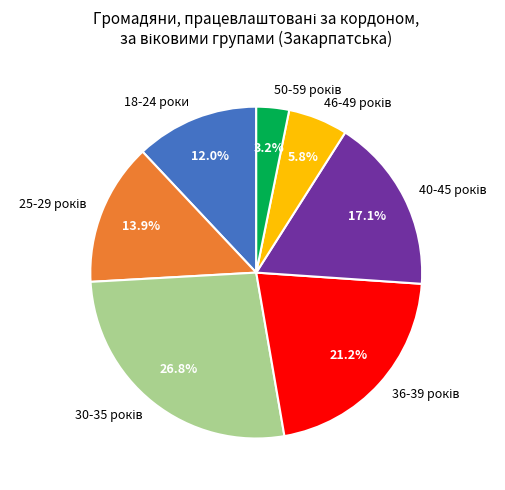

Is there any slice that represents more than half of the pie?

No